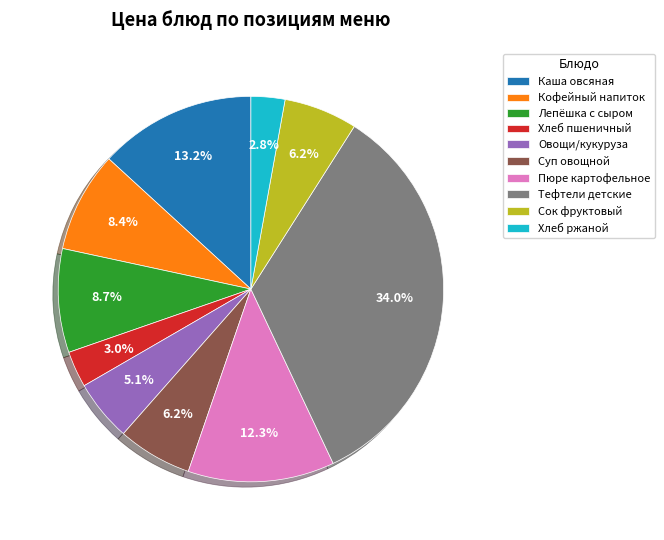

What is the total percentage of Кофейный напиток and Лепёшка с сыром?

17.1%